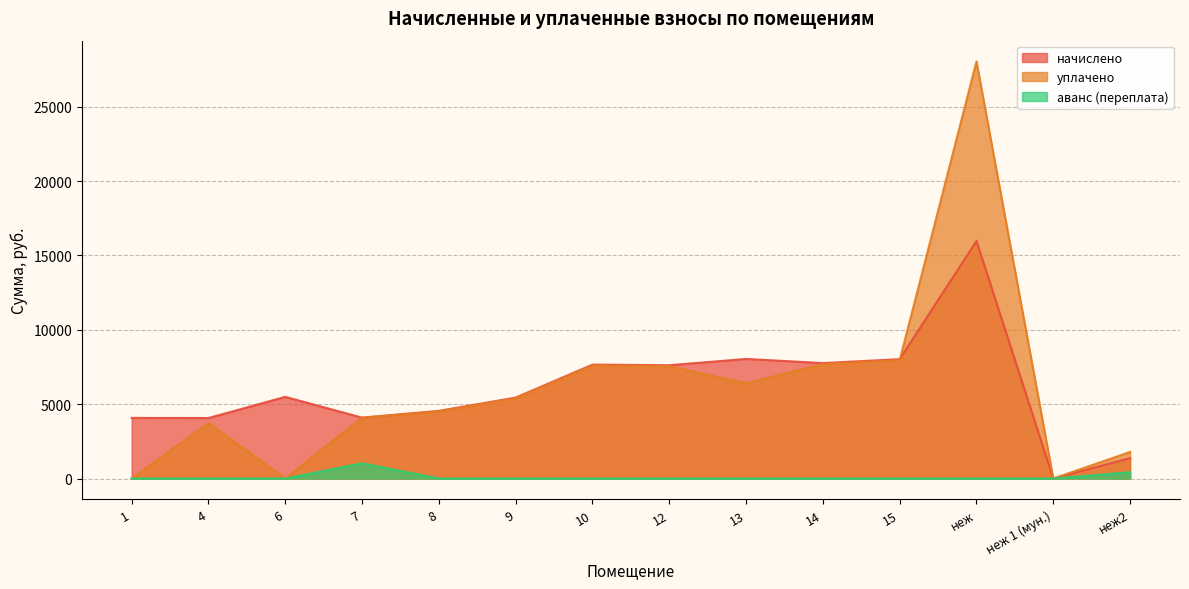

Reading left to right, what are all the values shown in this chart?

начислено: 1=4075.9	4=4067.9	6=5490.5	7=4091.9	8=4547.4	9=5442.6	10=7656.4	12=7616.4	13=8040.0	14=7760.3	15=8023.9	неж=15968.0	неж 1 (мун.)=0.0	неж2=1374.6
уплачено: 1=0.0	4=3728.9	6=0.0	7=4091.9	8=4508.7	9=5396.3	10=7591.2	12=7551.6	13=6398.2	14=7694.2	15=7955.6	неж=28033.8	неж 1 (мун.)=0.0	неж2=1784.8
аванс (переплата): 1=0.0	4=0.0	6=0.0	7=1023.0	8=0.0	9=0.0	10=0.0	12=0.0	13=0.0	14=0.0	15=0.0	неж=0.0	неж 1 (мун.)=0.0	неж2=422.6